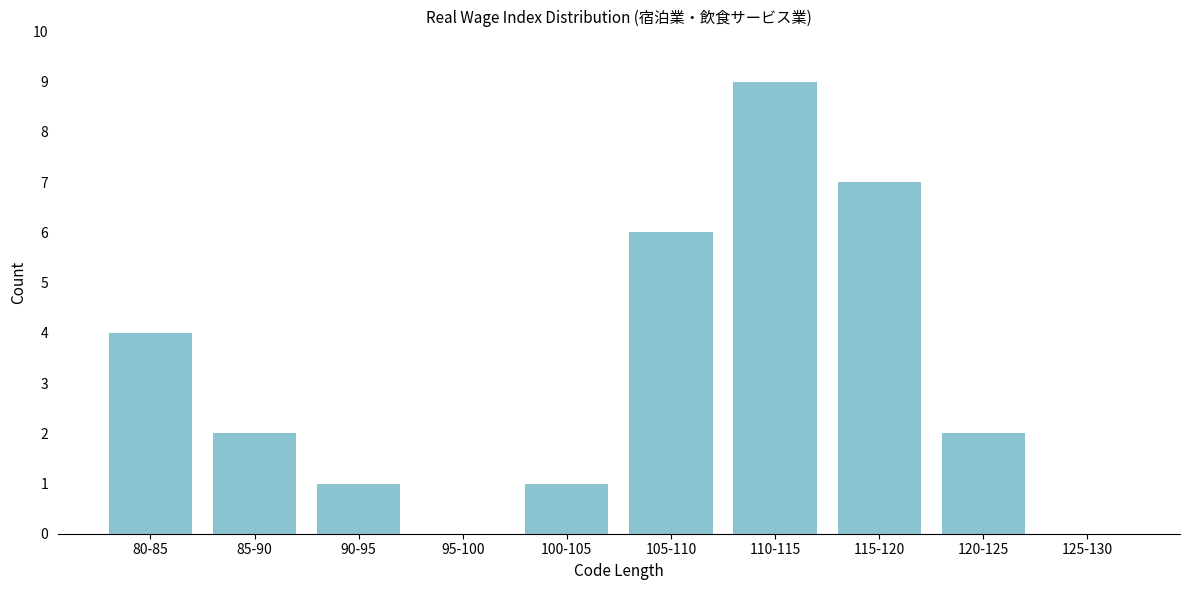

Reading right to left, list all the values displayed in this chart.

125-130=0	120-125=2	115-120=7	110-115=9	105-110=6	100-105=1	95-100=0	90-95=1	85-90=2	80-85=4